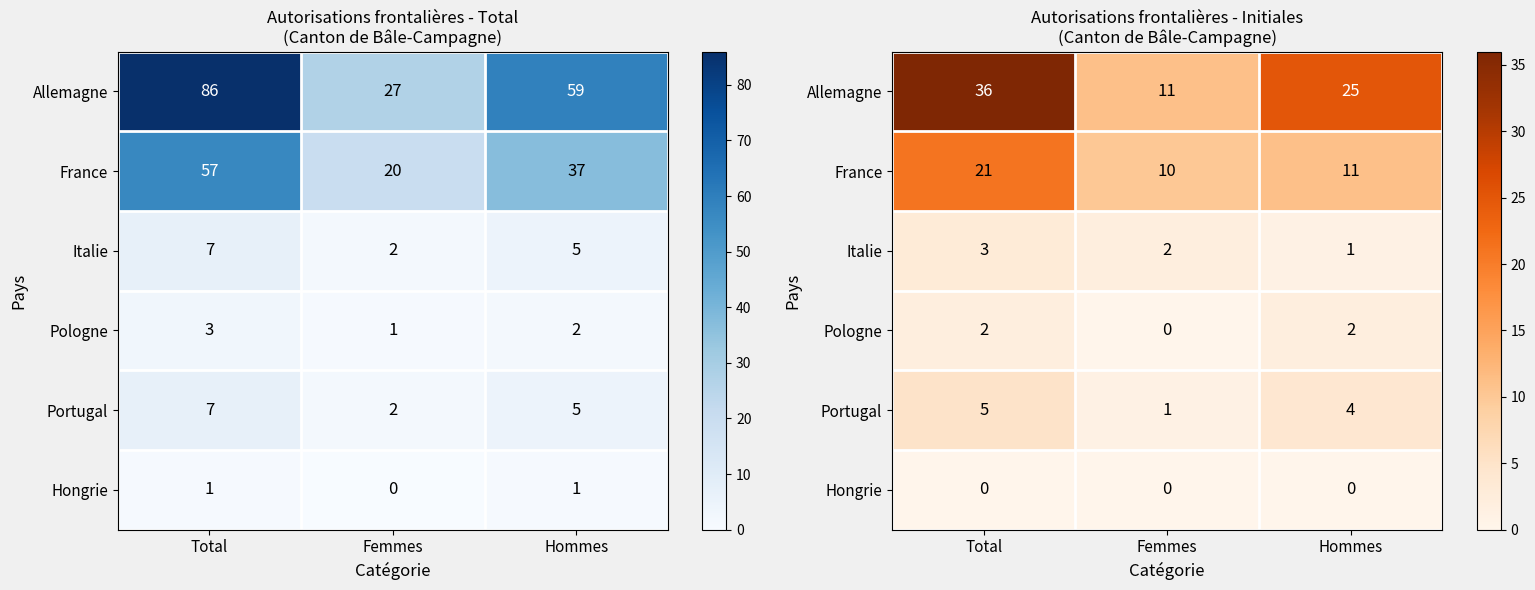

What is the approximate value of Italie at Femmes?

2